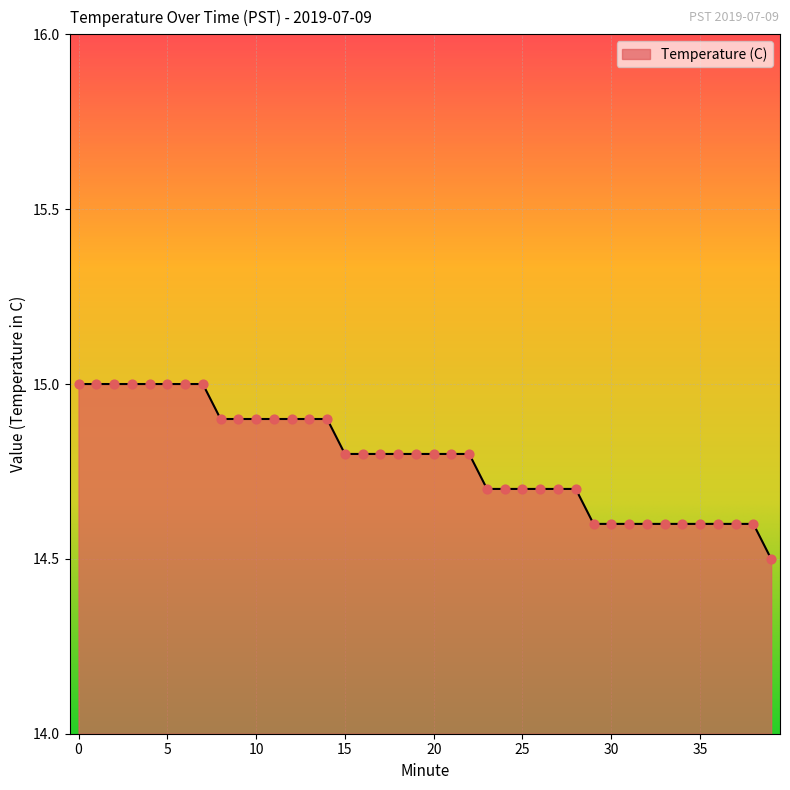

What is the maximum value shown in the chart?

15.0